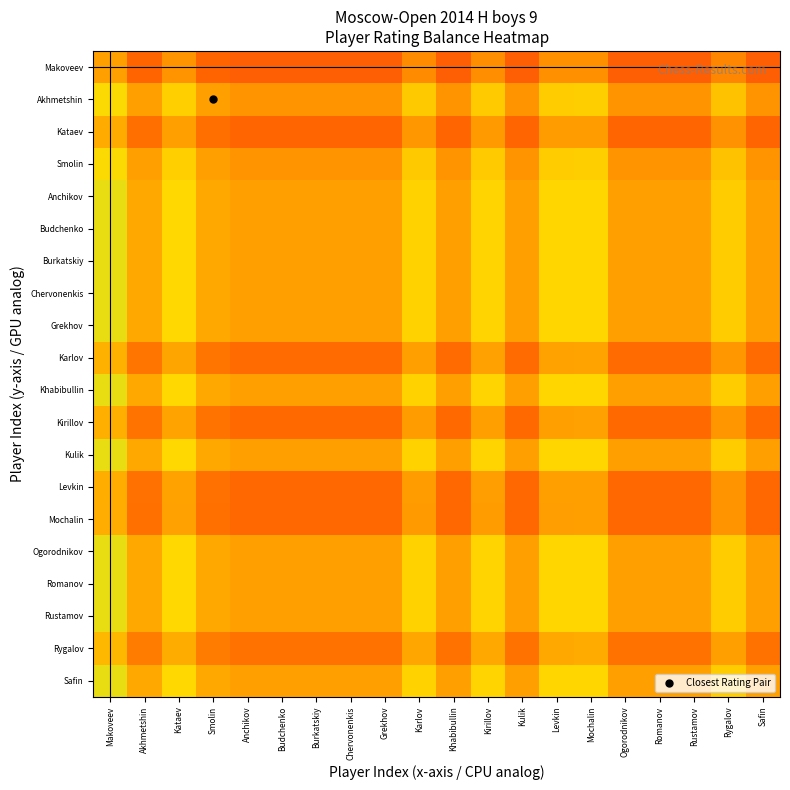

Reading right to left, extract all data points from this chart.

Makoveev: Safin=0.3	Rygalov=0.4	Rustamov=0.3	Romanov=0.3	Ogorodnikov=0.3	Mochalin=0.5	Levkin=0.5	Kulik=0.3	Kirillov=0.5	Khabibullin=0.3	Karlov=0.4	Grekhov=0.3	Chervonenkis=0.3	Burkatskiy=0.3	Budchenko=0.3	Anchikov=0.3	Smolin=0.3	Kataev=0.5	Akhmetshin=0.3	Makoveev=0.5
Akhmetshin: Safin=0.5	Rygalov=0.6	Rustamov=0.5	Romanov=0.5	Ogorodnikov=0.5	Mochalin=0.6	Levkin=0.6	Kulik=0.5	Kirillov=0.6	Khabibullin=0.5	Karlov=0.6	Grekhov=0.5	Chervonenkis=0.5	Burkatskiy=0.5	Budchenko=0.5	Anchikov=0.5	Smolin=0.5	Kataev=0.6	Akhmetshin=0.5	Makoveev=0.7
Kataev: Safin=0.3	Rygalov=0.5	Rustamov=0.3	Romanov=0.3	Ogorodnikov=0.3	Mochalin=0.5	Levkin=0.5	Kulik=0.3	Kirillov=0.5	Khabibullin=0.3	Karlov=0.5	Grekhov=0.3	Chervonenkis=0.3	Burkatskiy=0.3	Budchenko=0.3	Anchikov=0.3	Smolin=0.4	Kataev=0.5	Akhmetshin=0.4	Makoveev=0.5
Smolin: Safin=0.5	Rygalov=0.6	Rustamov=0.5	Romanov=0.5	Ogorodnikov=0.5	Mochalin=0.6	Levkin=0.6	Kulik=0.5	Kirillov=0.6	Khabibullin=0.5	Karlov=0.6	Grekhov=0.5	Chervonenkis=0.5	Burkatskiy=0.5	Budchenko=0.5	Anchikov=0.5	Smolin=0.5	Kataev=0.6	Akhmetshin=0.5	Makoveev=0.7
Anchikov: Safin=0.5	Rygalov=0.6	Rustamov=0.5	Romanov=0.5	Ogorodnikov=0.5	Mochalin=0.7	Levkin=0.7	Kulik=0.5	Kirillov=0.7	Khabibullin=0.5	Karlov=0.6	Grekhov=0.5	Chervonenkis=0.5	Burkatskiy=0.5	Budchenko=0.5	Anchikov=0.5	Smolin=0.5	Kataev=0.7	Akhmetshin=0.5	Makoveev=0.7
Budchenko: Safin=0.5	Rygalov=0.6	Rustamov=0.5	Romanov=0.5	Ogorodnikov=0.5	Mochalin=0.7	Levkin=0.7	Kulik=0.5	Kirillov=0.7	Khabibullin=0.5	Karlov=0.6	Grekhov=0.5	Chervonenkis=0.5	Burkatskiy=0.5	Budchenko=0.5	Anchikov=0.5	Smolin=0.5	Kataev=0.7	Akhmetshin=0.5	Makoveev=0.7
Burkatskiy: Safin=0.5	Rygalov=0.6	Rustamov=0.5	Romanov=0.5	Ogorodnikov=0.5	Mochalin=0.7	Levkin=0.7	Kulik=0.5	Kirillov=0.7	Khabibullin=0.5	Karlov=0.6	Grekhov=0.5	Chervonenkis=0.5	Burkatskiy=0.5	Budchenko=0.5	Anchikov=0.5	Smolin=0.5	Kataev=0.7	Akhmetshin=0.5	Makoveev=0.7
Chervonenkis: Safin=0.5	Rygalov=0.6	Rustamov=0.5	Romanov=0.5	Ogorodnikov=0.5	Mochalin=0.7	Levkin=0.7	Kulik=0.5	Kirillov=0.7	Khabibullin=0.5	Karlov=0.6	Grekhov=0.5	Chervonenkis=0.5	Burkatskiy=0.5	Budchenko=0.5	Anchikov=0.5	Smolin=0.5	Kataev=0.7	Akhmetshin=0.5	Makoveev=0.7
Grekhov: Safin=0.5	Rygalov=0.6	Rustamov=0.5	Romanov=0.5	Ogorodnikov=0.5	Mochalin=0.7	Levkin=0.7	Kulik=0.5	Kirillov=0.7	Khabibullin=0.5	Karlov=0.6	Grekhov=0.5	Chervonenkis=0.5	Burkatskiy=0.5	Budchenko=0.5	Anchikov=0.5	Smolin=0.5	Kataev=0.7	Akhmetshin=0.5	Makoveev=0.7
Karlov: Safin=0.4	Rygalov=0.5	Rustamov=0.4	Romanov=0.4	Ogorodnikov=0.4	Mochalin=0.5	Levkin=0.5	Kulik=0.4	Kirillov=0.5	Khabibullin=0.4	Karlov=0.5	Grekhov=0.4	Chervonenkis=0.4	Burkatskiy=0.4	Budchenko=0.4	Anchikov=0.4	Smolin=0.4	Kataev=0.5	Akhmetshin=0.4	Makoveev=0.6
Khabibullin: Safin=0.5	Rygalov=0.6	Rustamov=0.5	Romanov=0.5	Ogorodnikov=0.5	Mochalin=0.7	Levkin=0.7	Kulik=0.5	Kirillov=0.7	Khabibullin=0.5	Karlov=0.6	Grekhov=0.5	Chervonenkis=0.5	Burkatskiy=0.5	Budchenko=0.5	Anchikov=0.5	Smolin=0.5	Kataev=0.7	Akhmetshin=0.5	Makoveev=0.7
Kirillov: Safin=0.3	Rygalov=0.5	Rustamov=0.3	Romanov=0.3	Ogorodnikov=0.3	Mochalin=0.5	Levkin=0.5	Kulik=0.3	Kirillov=0.5	Khabibullin=0.3	Karlov=0.5	Grekhov=0.3	Chervonenkis=0.3	Burkatskiy=0.3	Budchenko=0.3	Anchikov=0.3	Smolin=0.4	Kataev=0.5	Akhmetshin=0.4	Makoveev=0.5
Kulik: Safin=0.5	Rygalov=0.6	Rustamov=0.5	Romanov=0.5	Ogorodnikov=0.5	Mochalin=0.7	Levkin=0.7	Kulik=0.5	Kirillov=0.7	Khabibullin=0.5	Karlov=0.6	Grekhov=0.5	Chervonenkis=0.5	Burkatskiy=0.5	Budchenko=0.5	Anchikov=0.5	Smolin=0.5	Kataev=0.7	Akhmetshin=0.5	Makoveev=0.7
Levkin: Safin=0.3	Rygalov=0.5	Rustamov=0.3	Romanov=0.3	Ogorodnikov=0.3	Mochalin=0.5	Levkin=0.5	Kulik=0.3	Kirillov=0.5	Khabibullin=0.3	Karlov=0.5	Grekhov=0.3	Chervonenkis=0.3	Burkatskiy=0.3	Budchenko=0.3	Anchikov=0.3	Smolin=0.4	Kataev=0.5	Akhmetshin=0.4	Makoveev=0.5
Mochalin: Safin=0.3	Rygalov=0.5	Rustamov=0.3	Romanov=0.3	Ogorodnikov=0.3	Mochalin=0.5	Levkin=0.5	Kulik=0.3	Kirillov=0.5	Khabibullin=0.3	Karlov=0.5	Grekhov=0.3	Chervonenkis=0.3	Burkatskiy=0.3	Budchenko=0.3	Anchikov=0.3	Smolin=0.4	Kataev=0.5	Akhmetshin=0.4	Makoveev=0.5
Ogorodnikov: Safin=0.5	Rygalov=0.6	Rustamov=0.5	Romanov=0.5	Ogorodnikov=0.5	Mochalin=0.7	Levkin=0.7	Kulik=0.5	Kirillov=0.7	Khabibullin=0.5	Karlov=0.6	Grekhov=0.5	Chervonenkis=0.5	Burkatskiy=0.5	Budchenko=0.5	Anchikov=0.5	Smolin=0.5	Kataev=0.7	Akhmetshin=0.5	Makoveev=0.7
Romanov: Safin=0.5	Rygalov=0.6	Rustamov=0.5	Romanov=0.5	Ogorodnikov=0.5	Mochalin=0.7	Levkin=0.7	Kulik=0.5	Kirillov=0.7	Khabibullin=0.5	Karlov=0.6	Grekhov=0.5	Chervonenkis=0.5	Burkatskiy=0.5	Budchenko=0.5	Anchikov=0.5	Smolin=0.5	Kataev=0.7	Akhmetshin=0.5	Makoveev=0.7
Rustamov: Safin=0.5	Rygalov=0.6	Rustamov=0.5	Romanov=0.5	Ogorodnikov=0.5	Mochalin=0.7	Levkin=0.7	Kulik=0.5	Kirillov=0.7	Khabibullin=0.5	Karlov=0.6	Grekhov=0.5	Chervonenkis=0.5	Burkatskiy=0.5	Budchenko=0.5	Anchikov=0.5	Smolin=0.5	Kataev=0.7	Akhmetshin=0.5	Makoveev=0.7
Rygalov: Safin=0.4	Rygalov=0.5	Rustamov=0.4	Romanov=0.4	Ogorodnikov=0.4	Mochalin=0.5	Levkin=0.5	Kulik=0.4	Kirillov=0.5	Khabibullin=0.4	Karlov=0.5	Grekhov=0.4	Chervonenkis=0.4	Burkatskiy=0.4	Budchenko=0.4	Anchikov=0.4	Smolin=0.4	Kataev=0.5	Akhmetshin=0.4	Makoveev=0.6
Safin: Safin=0.5	Rygalov=0.6	Rustamov=0.5	Romanov=0.5	Ogorodnikov=0.5	Mochalin=0.7	Levkin=0.7	Kulik=0.5	Kirillov=0.7	Khabibullin=0.5	Karlov=0.6	Grekhov=0.5	Chervonenkis=0.5	Burkatskiy=0.5	Budchenko=0.5	Anchikov=0.5	Smolin=0.5	Kataev=0.7	Akhmetshin=0.5	Makoveev=0.7